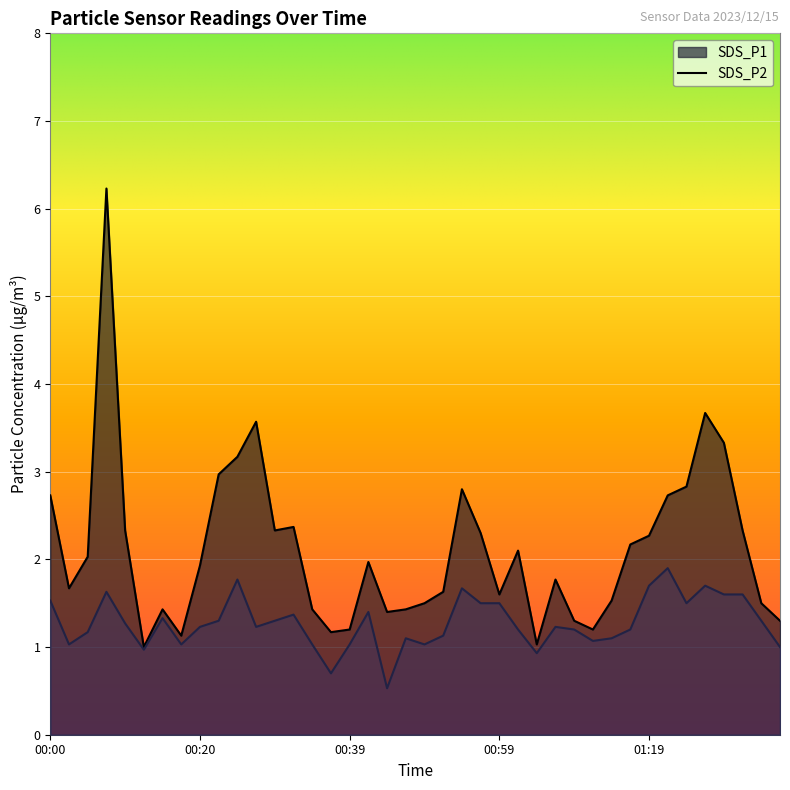

Reading right to left, transcribe all the data shown in this chart.

SDS_P1: 01:36=1.3	01:33=1.5	01:31=2.3	01:28=3.3	01:26=3.7	01:23=2.8	01:21=2.7	01:19=2.3	01:16=2.2	01:14=1.5	01:11=1.2	01:09=1.3	01:06=1.8	01:04=1.0	01:01=2.1	00:59=1.6	00:56=2.3	00:54=2.8	00:52=1.6	00:49=1.5	00:47=1.4	00:44=1.4	00:42=2.0	00:39=1.2	00:37=1.2	00:34=1.4	00:32=2.4	00:29=2.3	00:27=3.6	00:25=3.2	00:22=3.0	00:20=1.9	00:17=1.1	00:15=1.4	00:12=1.0	00:10=2.3	00:07=6.2	00:05=2.0	00:02=1.7	00:00=2.7
SDS_P2: 01:36=1.0	01:33=1.3	01:31=1.6	01:28=1.6	01:26=1.7	01:23=1.5	01:21=1.9	01:19=1.7	01:16=1.2	01:14=1.1	01:11=1.1	01:09=1.2	01:06=1.2	01:04=0.9	01:01=1.2	00:59=1.5	00:56=1.5	00:54=1.7	00:52=1.1	00:49=1.0	00:47=1.1	00:44=0.5	00:42=1.4	00:39=1.0	00:37=0.7	00:34=1.0	00:32=1.4	00:29=1.3	00:27=1.2	00:25=1.8	00:22=1.3	00:20=1.2	00:17=1.0	00:15=1.3	00:12=1.0	00:10=1.3	00:07=1.6	00:05=1.2	00:02=1.0	00:00=1.5